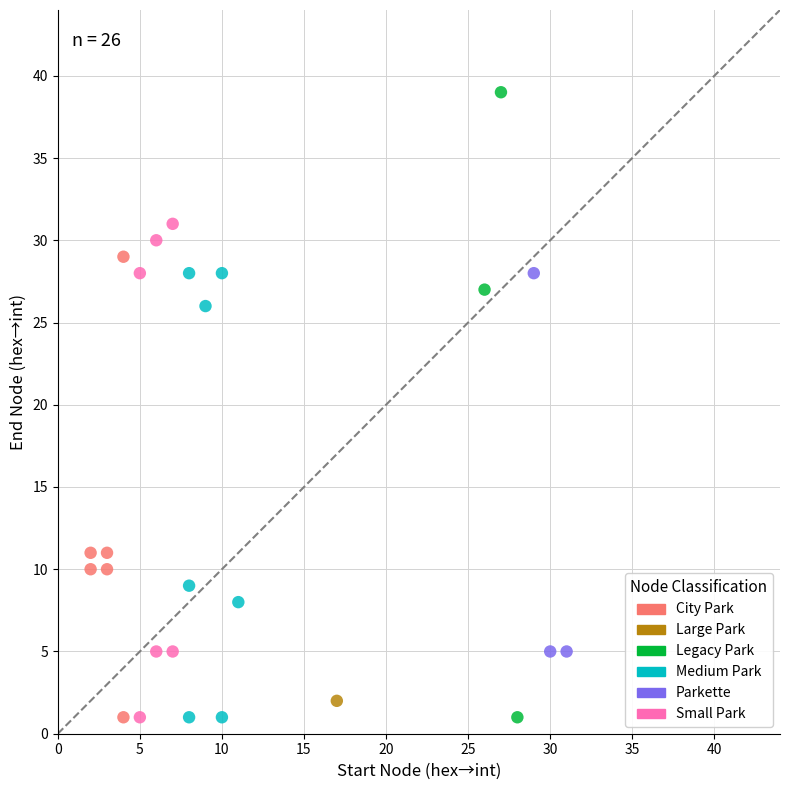

What are all the series names shown in the legend?

City Park, Large Park, Legacy Park, Medium Park, Parkette, Small Park